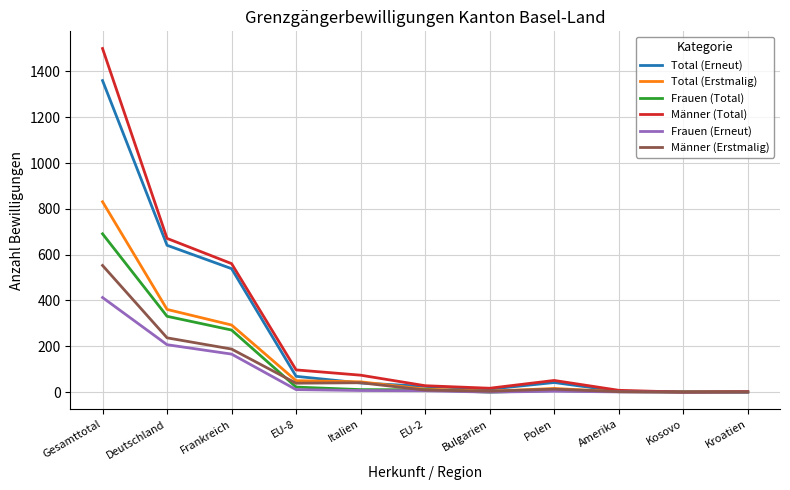

Count the number of categories in the chart.

11